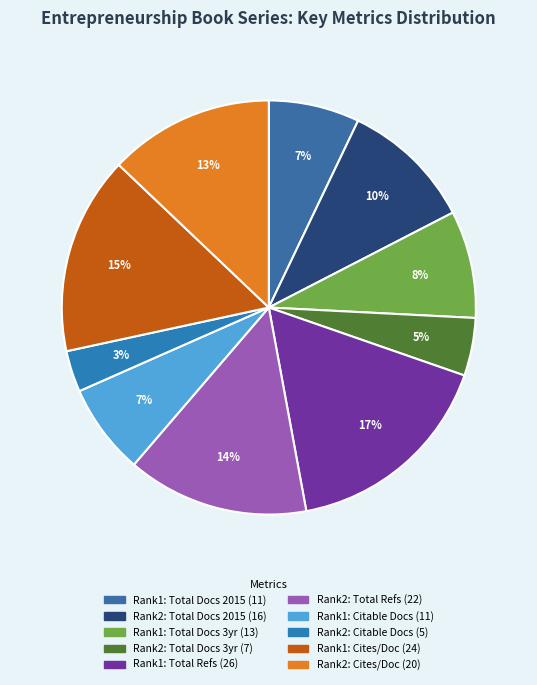

Count the number of slices in the pie.

10